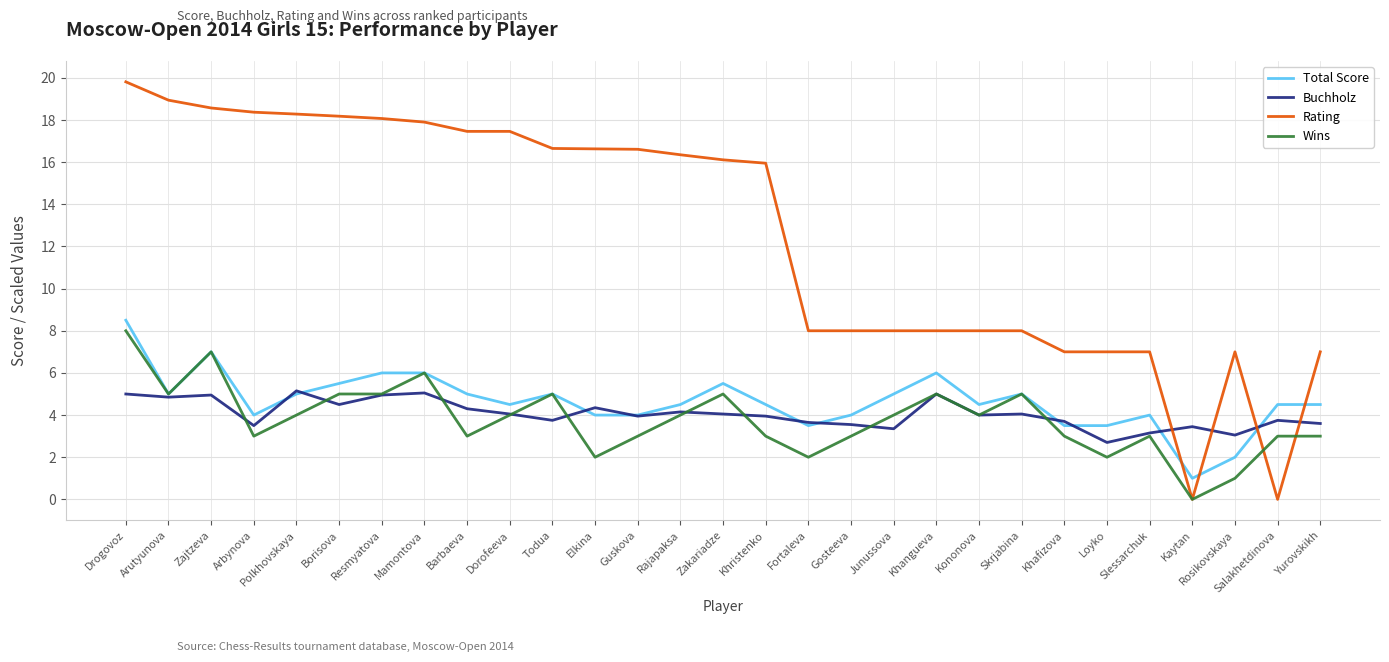

Which series ends up on top after the final intersection of Total Score and Rating?

Rating